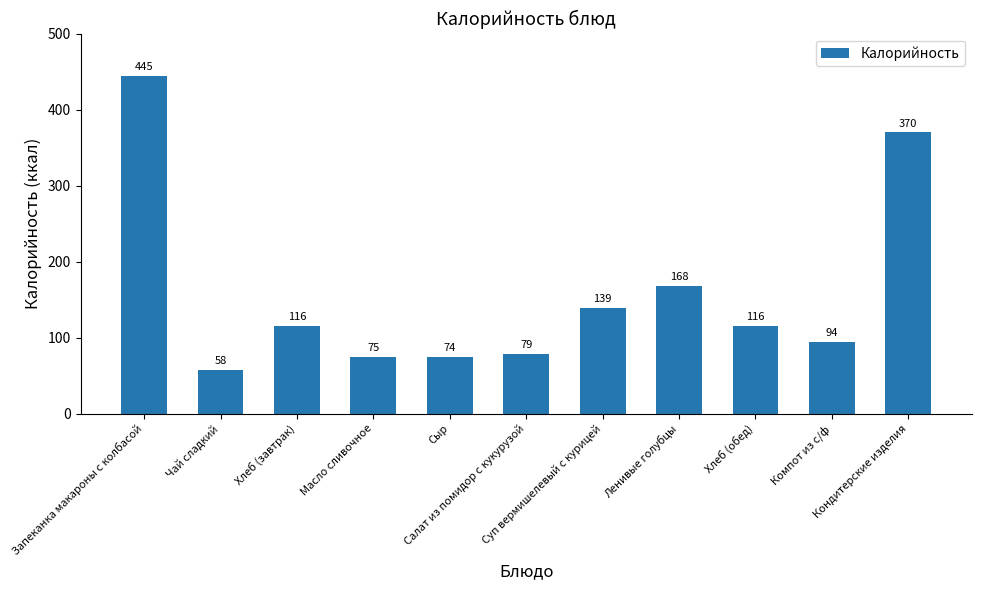

What is the value of the 4th bar from the left?

74.8